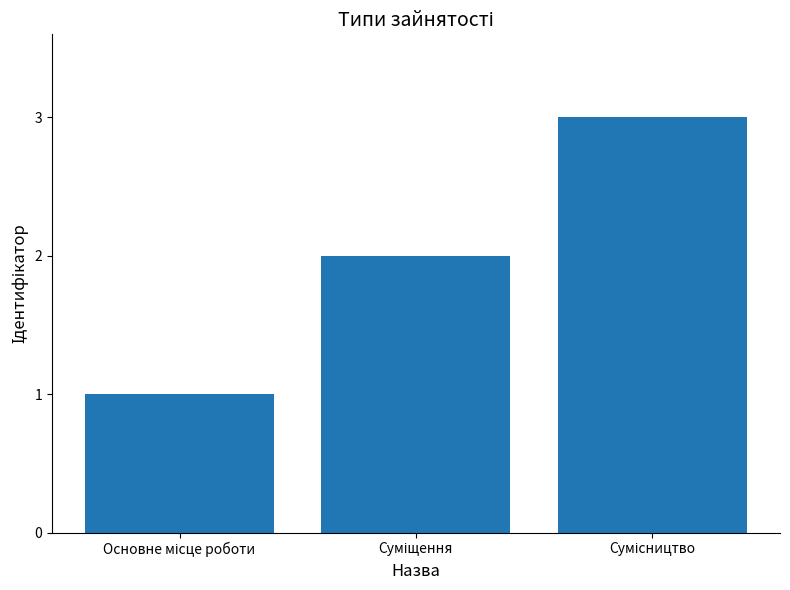

What is the greatest value displayed?

3